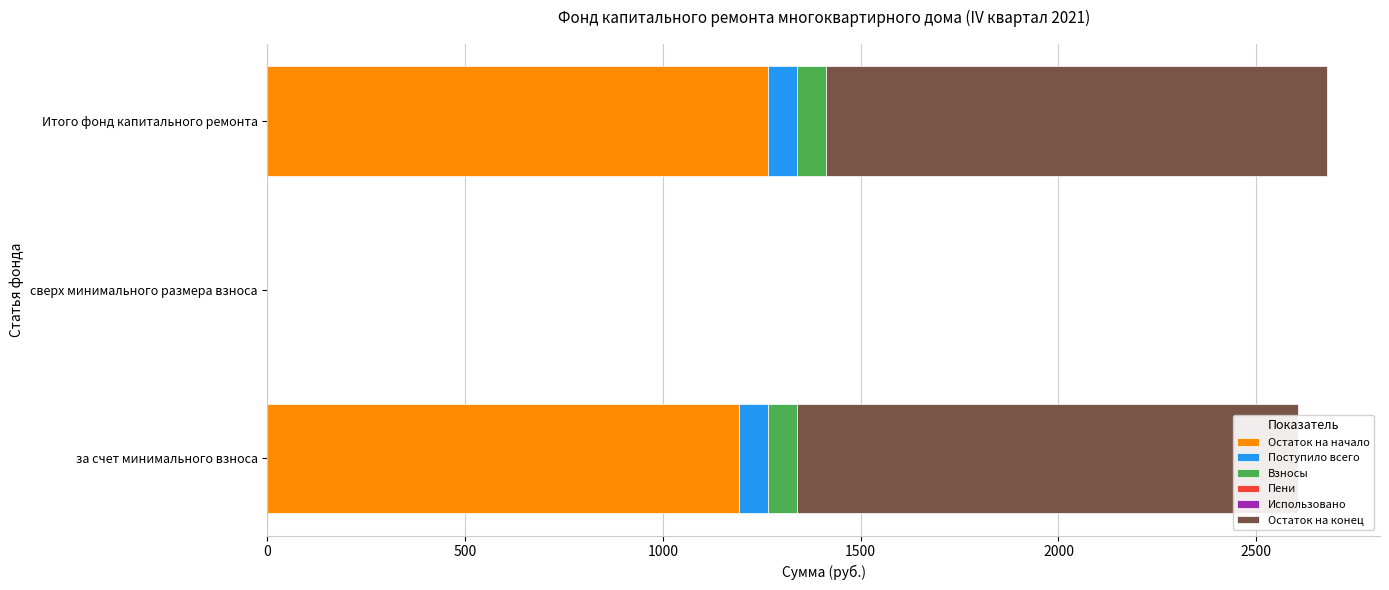

What is the value of the Пени bar at the 1st from the left?

0.7